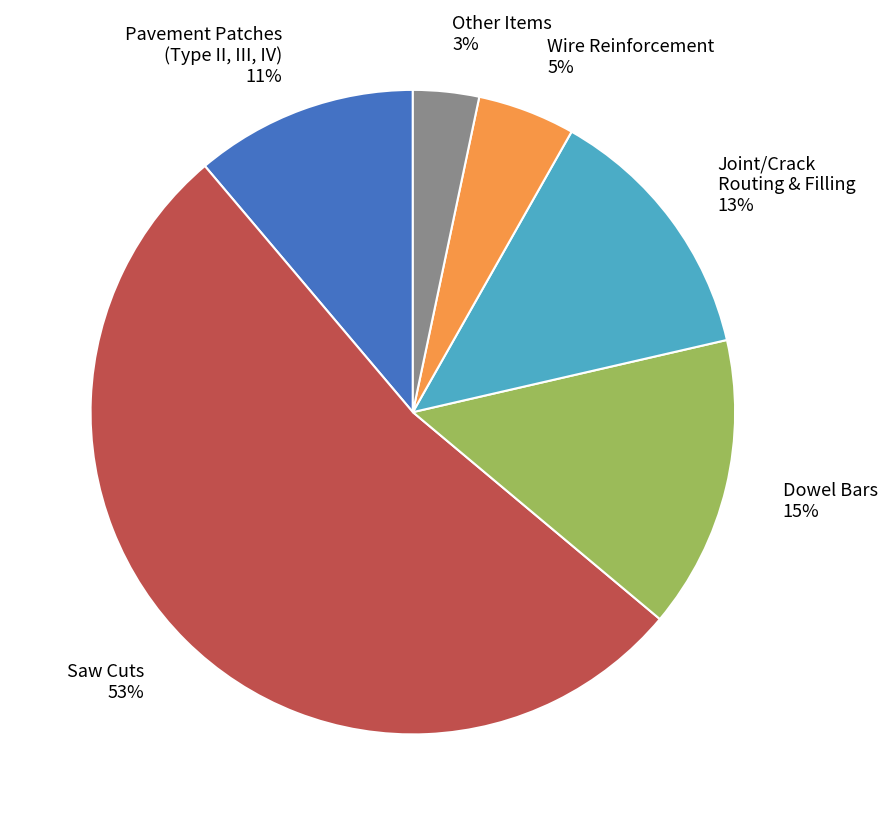

True or false: Saw Cuts accounts for 45% of the total.

False